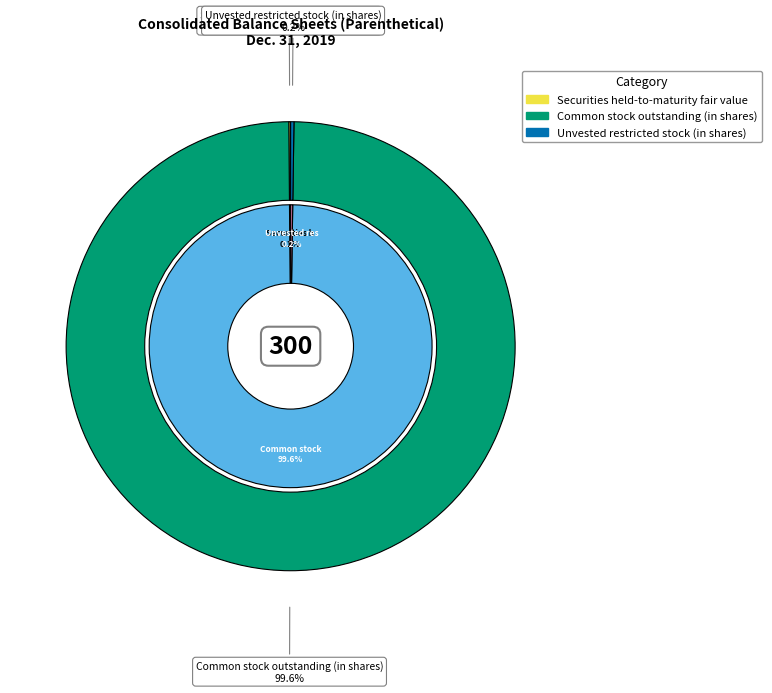

Which category has the biggest portion of the pie?

Common stock outstanding (in shares)